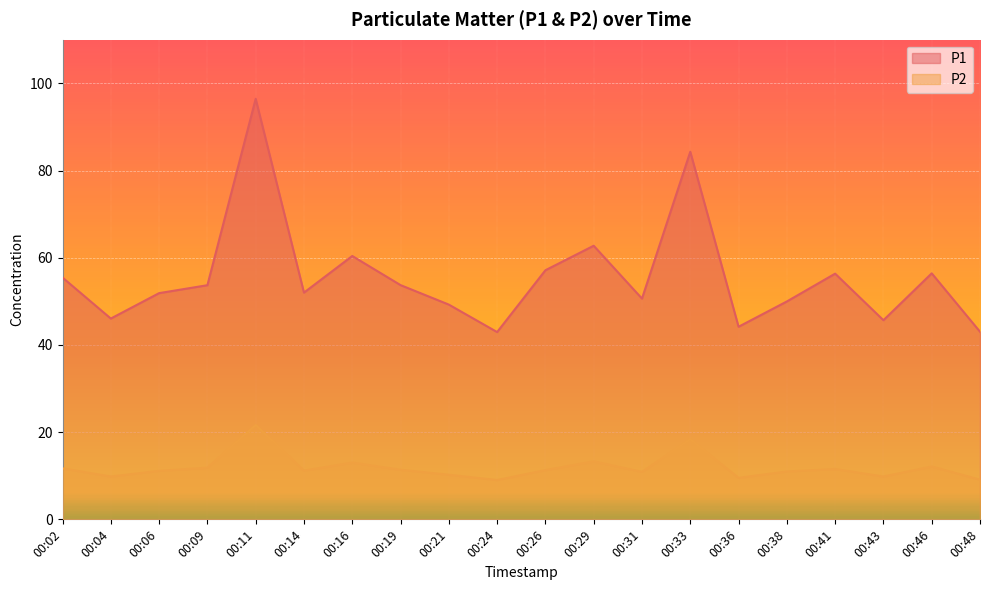

True or false: P1 has a value of 84.3 at 00:33.

True